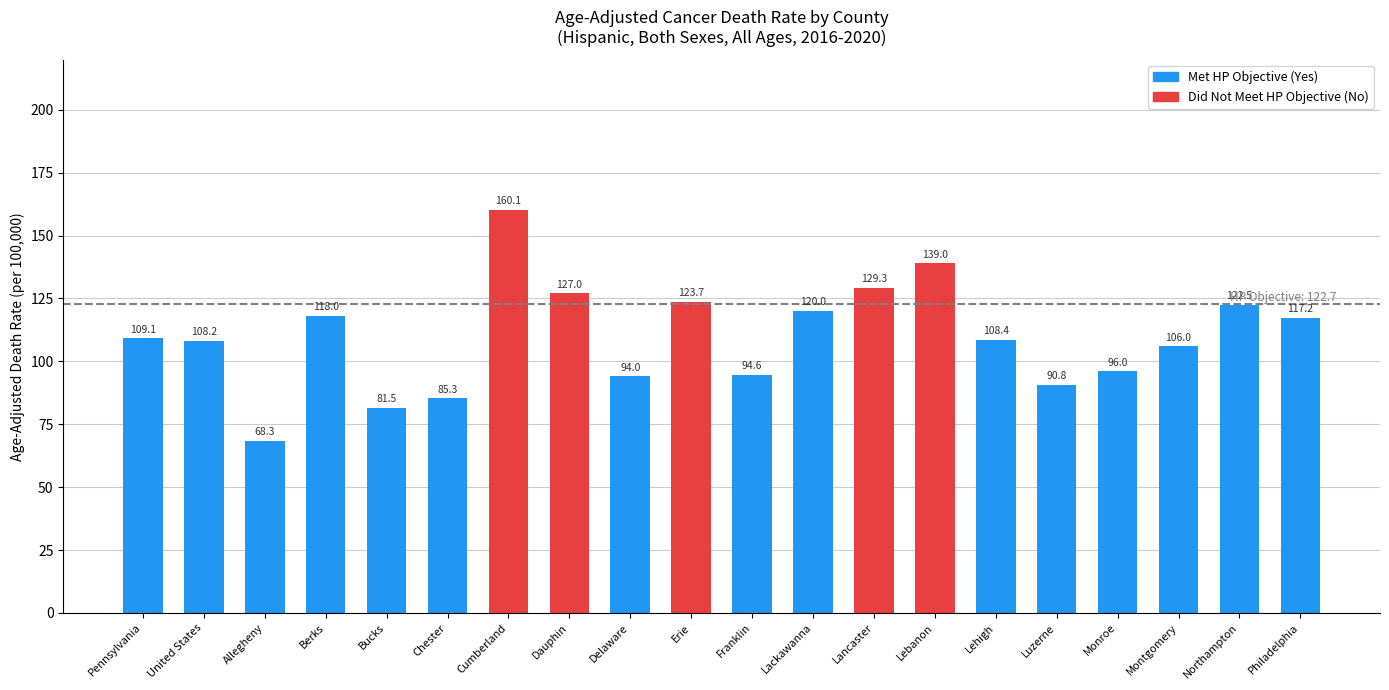

The value at Monroe is 145.0. True or false?

False